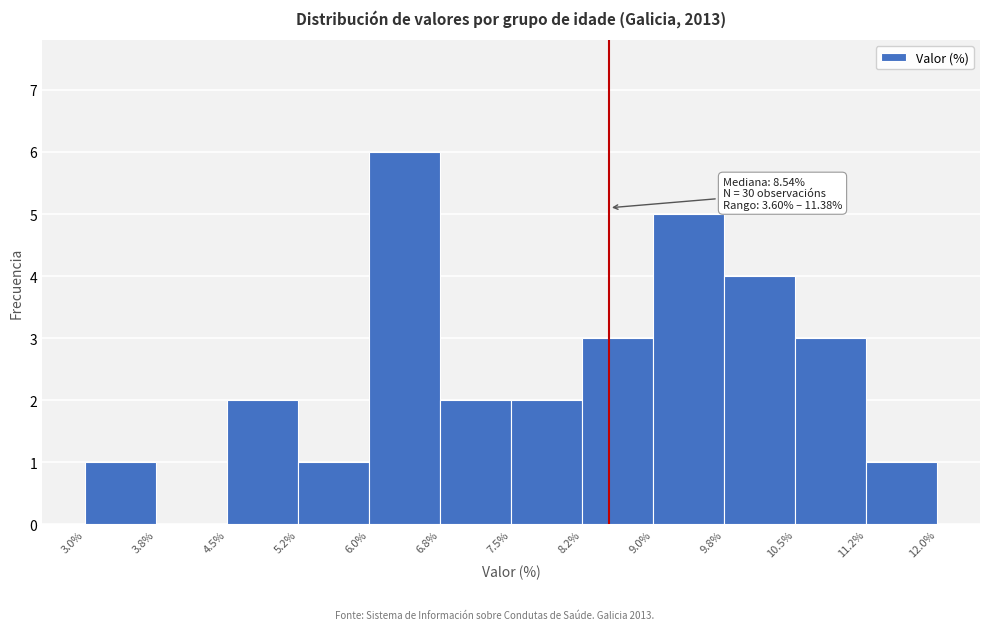

Over which range of the x-axis is the bar tallest?

6.0% to 6.8%